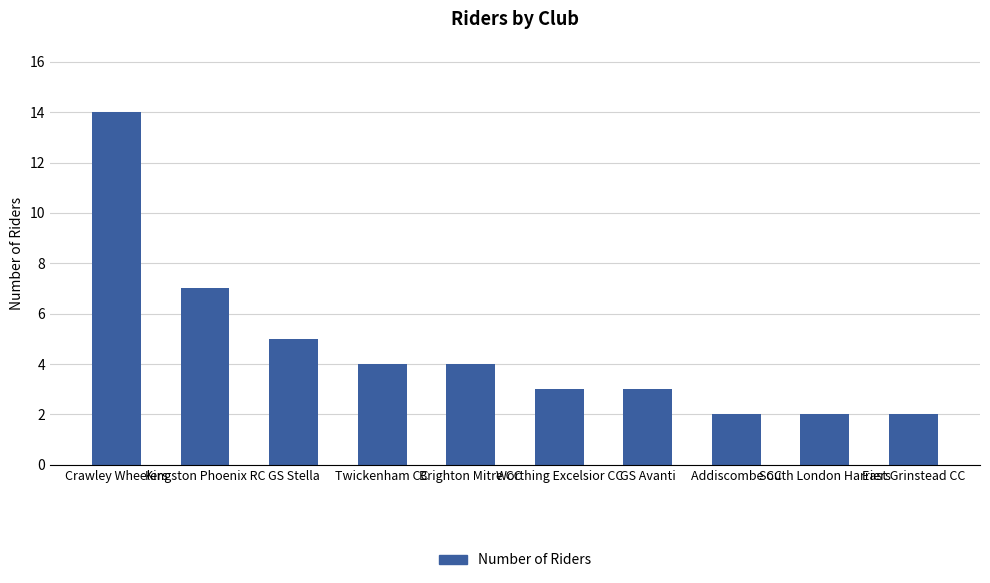

Reading left to right, what are all the values shown in this chart?

Crawley Wheelers=14	Kingston Phoenix RC=7	GS Stella=5	Twickenham CC=4	Brighton Mitre CC=4	Worthing Excelsior CC=3	GS Avanti=3	Addiscombe CC=2	South London Harriers=2	East Grinstead CC=2